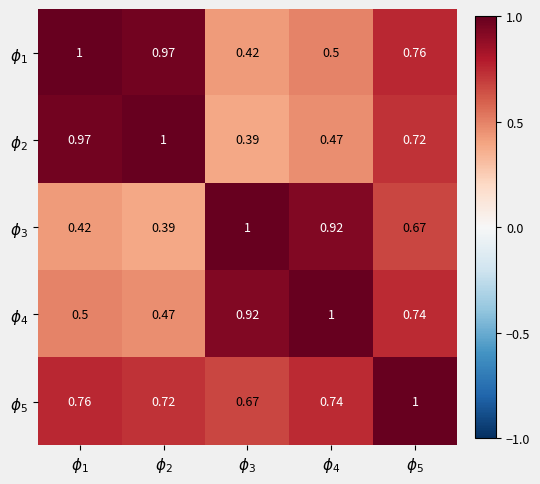

At $\phi_1$, list the series in order from largest to smallest.

$\phi_1$, $\phi_2$, $\phi_5$, $\phi_4$, $\phi_3$